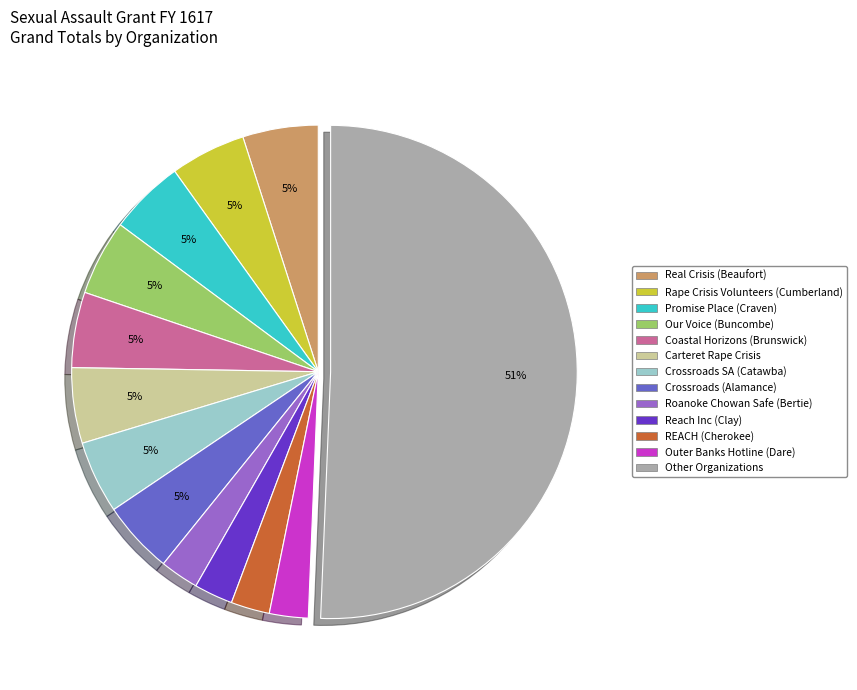

To the nearest percent, what is the average slice percentage?

8%